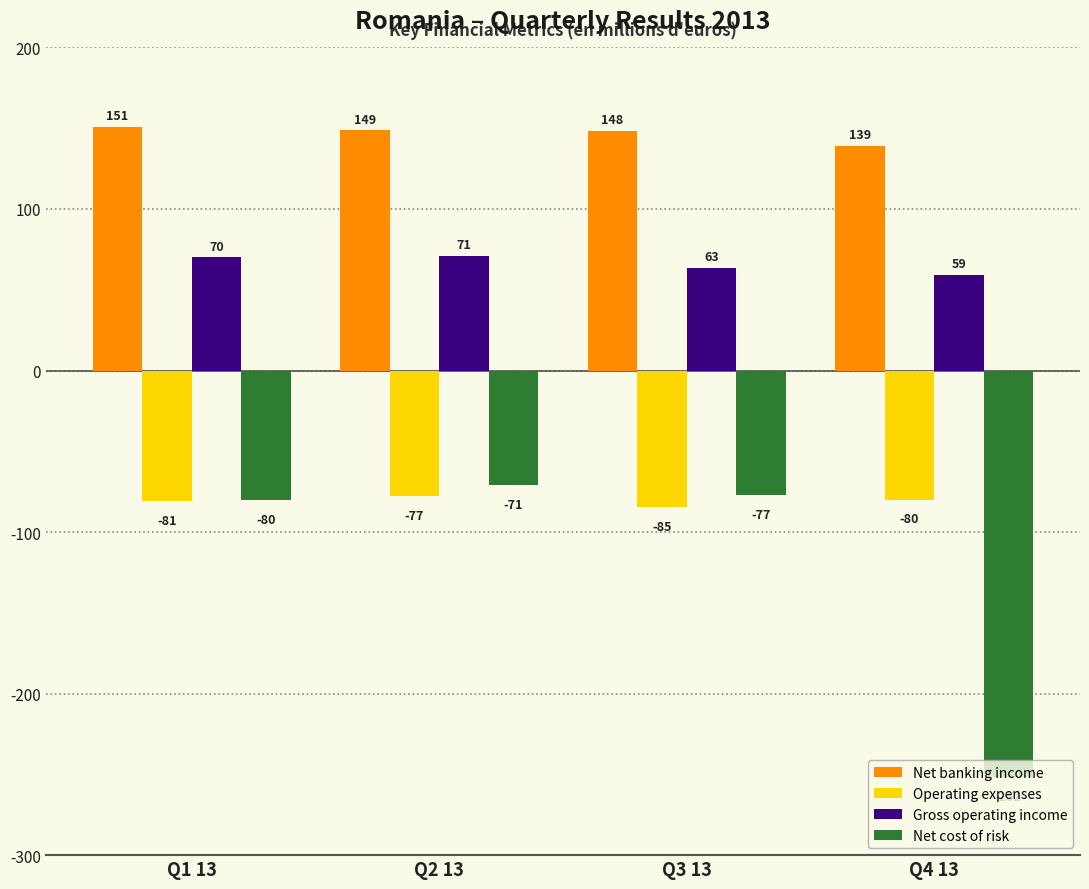

What is the minimum value shown in the chart?

-251.8